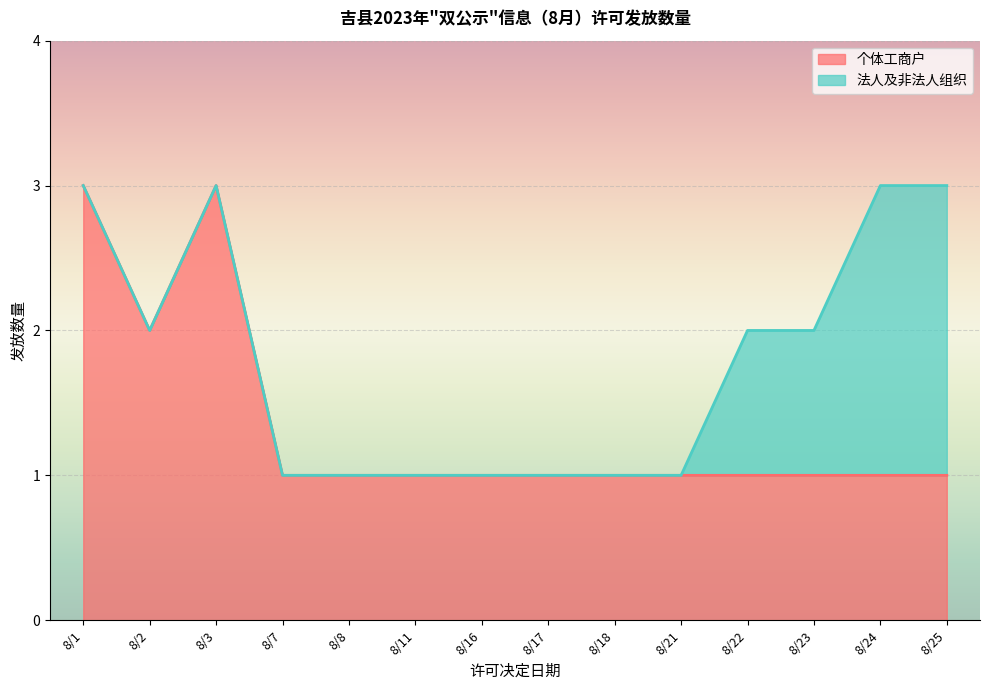

What is the minimum value shown in the chart?

1